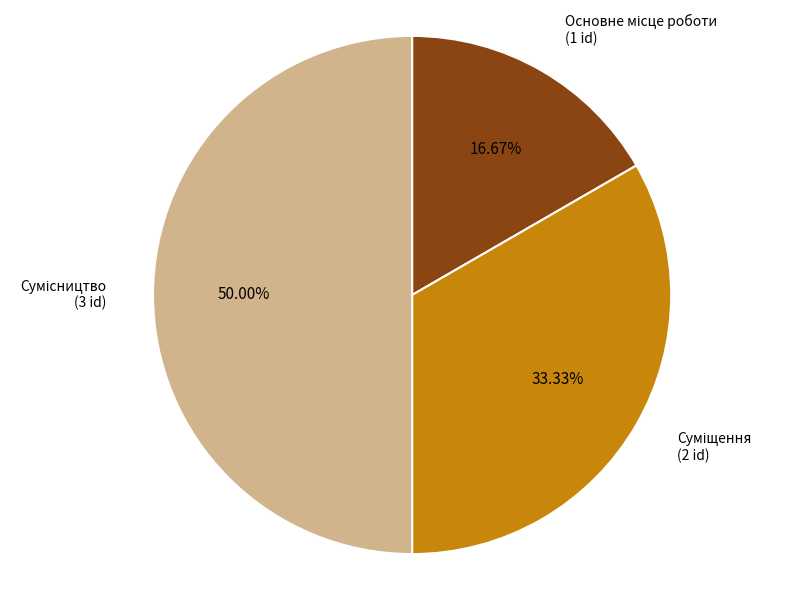

What is the change in value from Основне місце роботи to Сумісництво?

+2